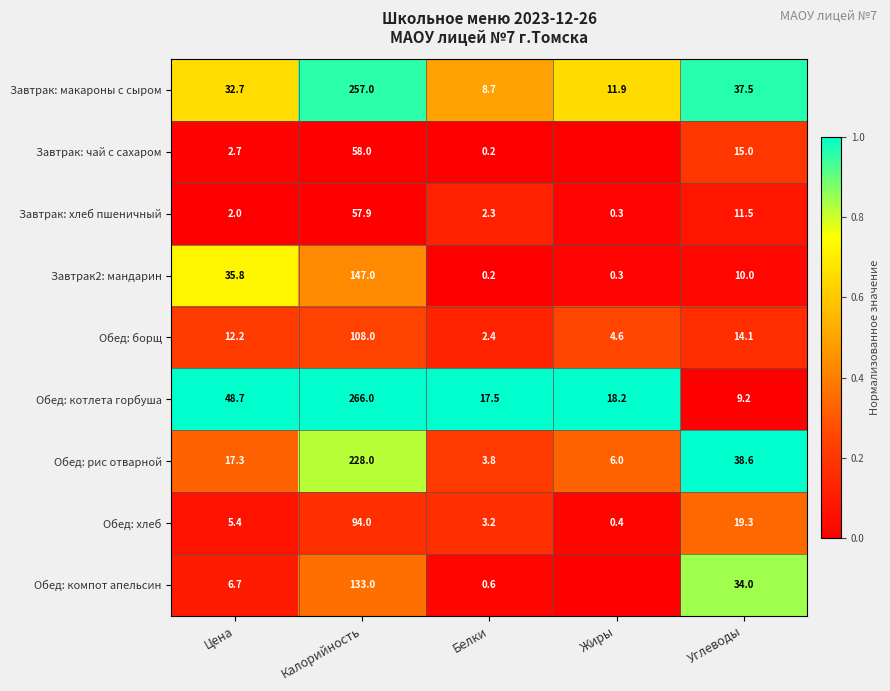

True or false: Завтрак: макароны с сыром has a value of 257.0 at Калорийность.

True